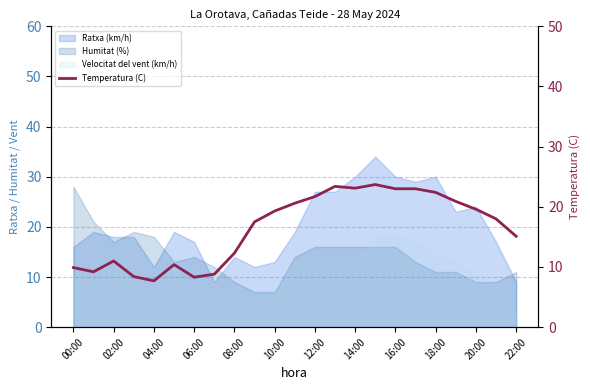

What position from the left is 08:00?

9